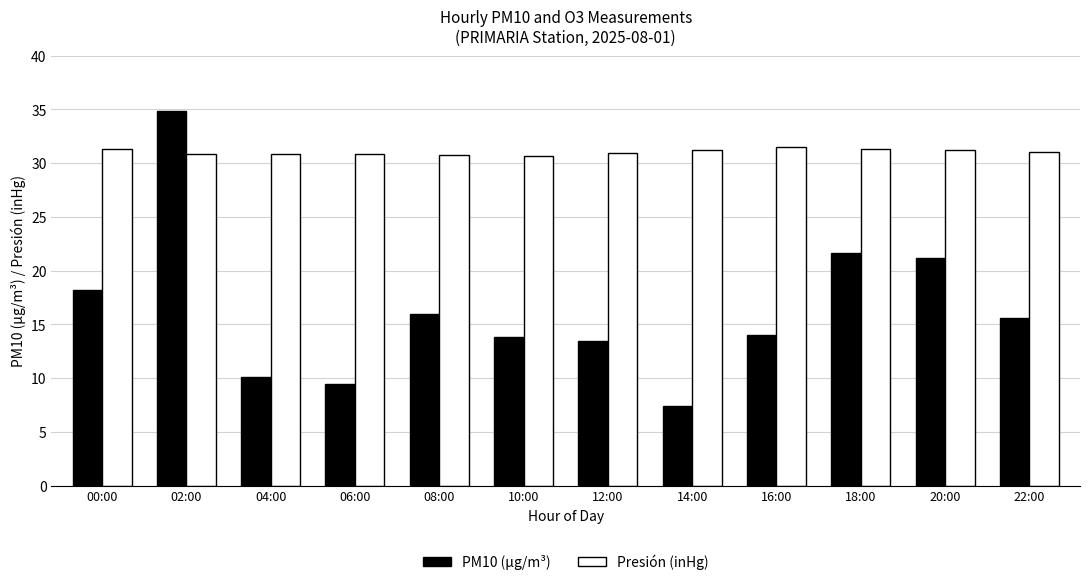

What is the label of the 2nd bar from the left?

02:00